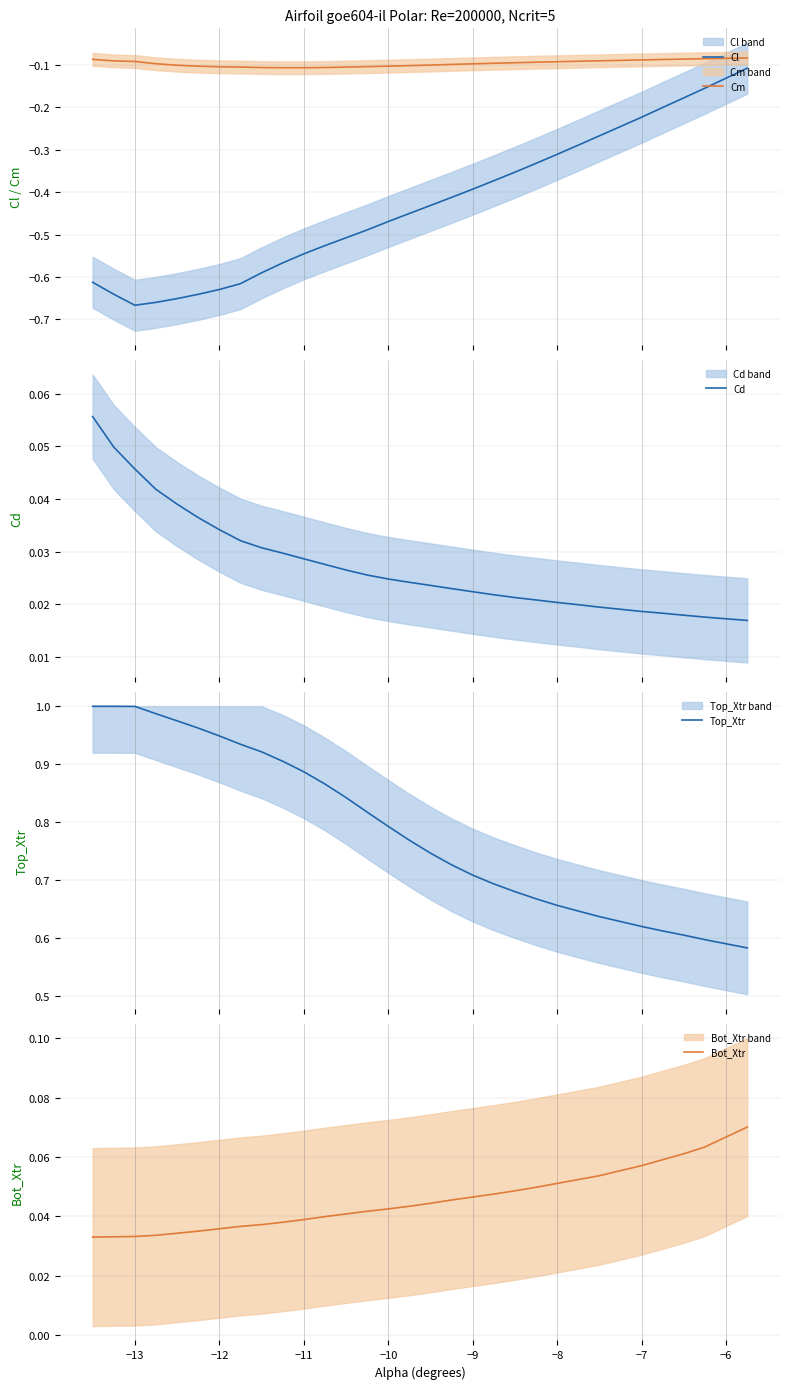

Count the number of categories in the chart.

30